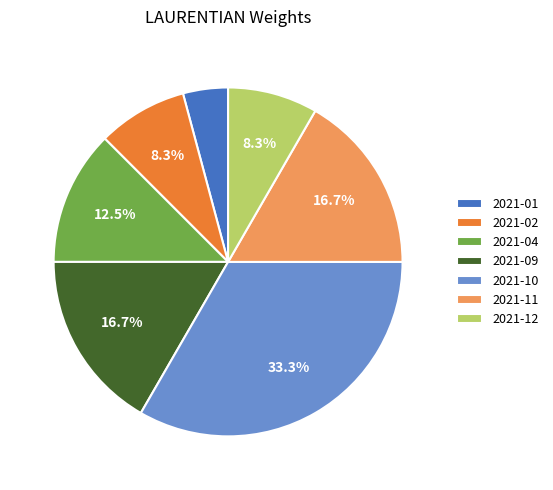

What is the smallest slice in the pie chart?

2021-01